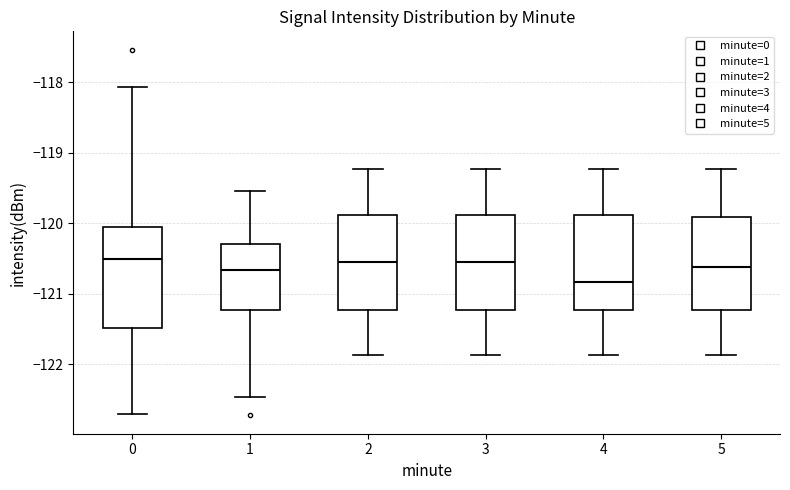

Reading left to right, read every box against the y-axis: the position of its median line, the range the box covers, and the ends of its whiskers. The values are not printed on the chart, so give them approximately, as read against the axis.

0: median -120.5, box -121.5 to -120.1, whiskers -122.7 to -118.1
1: median -120.7, box -121.2 to -120.3, whiskers -122.5 to -119.5
2: median -120.5, box -121.2 to -119.9, whiskers -121.9 to -119.2
3: median -120.6, box -121.2 to -119.9, whiskers -121.9 to -119.2
4: median -120.8, box -121.2 to -119.9, whiskers -121.9 to -119.2
5: median -120.6, box -121.2 to -119.9, whiskers -121.9 to -119.2